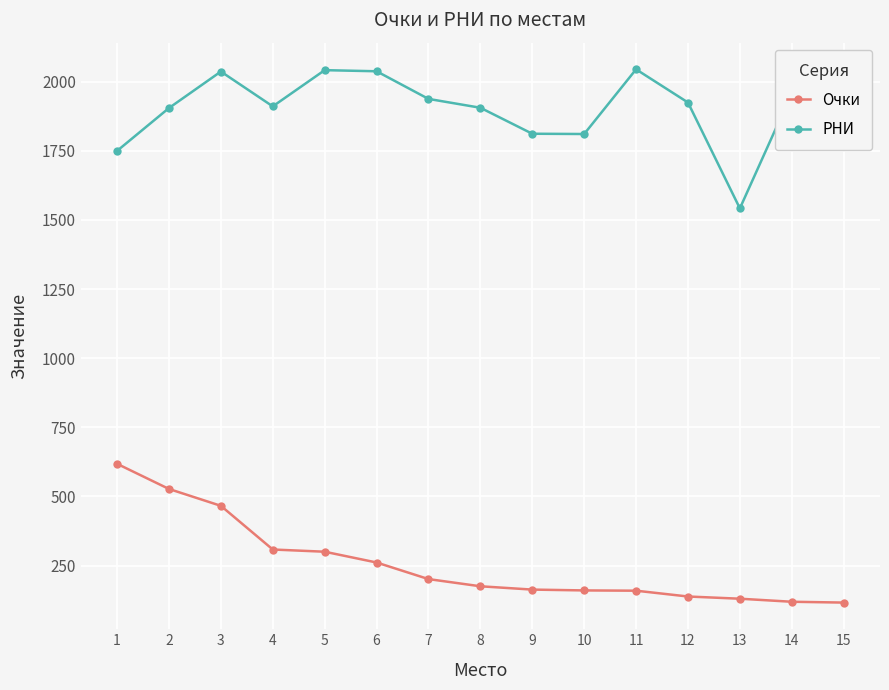

The РНИ series shows 2037 at 3. True or false?

True